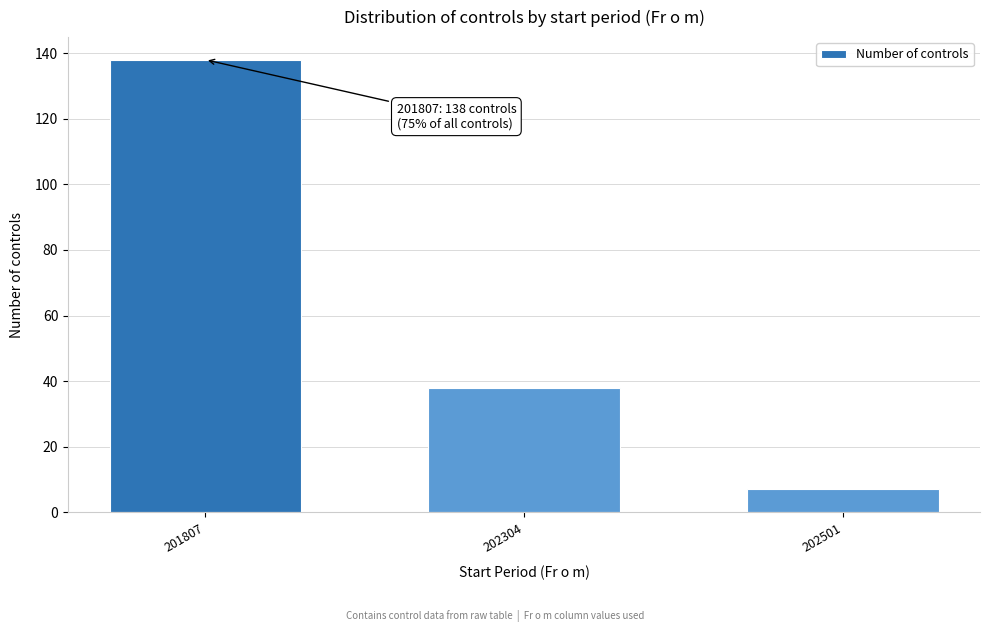

Reading left to right, extract all data points from this chart.

201807=138	202304=38	202501=7